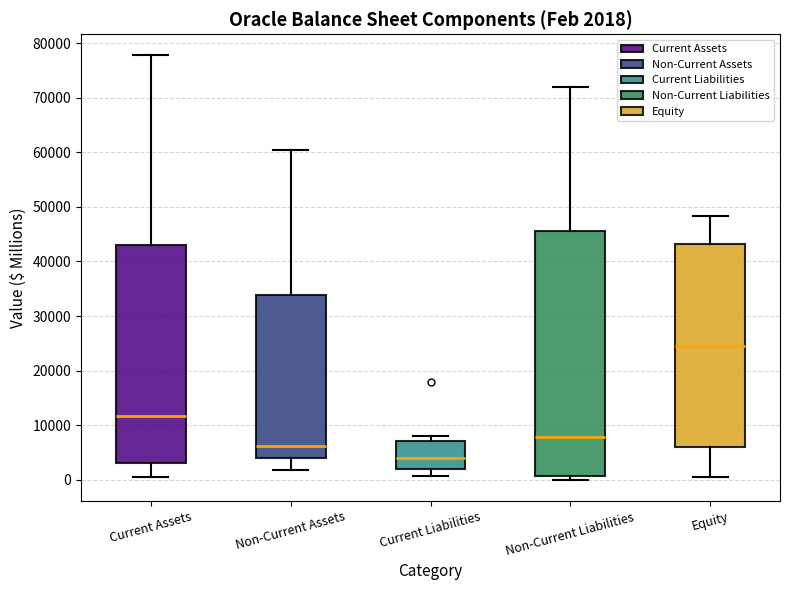

Which box has the highest median line?

Equity